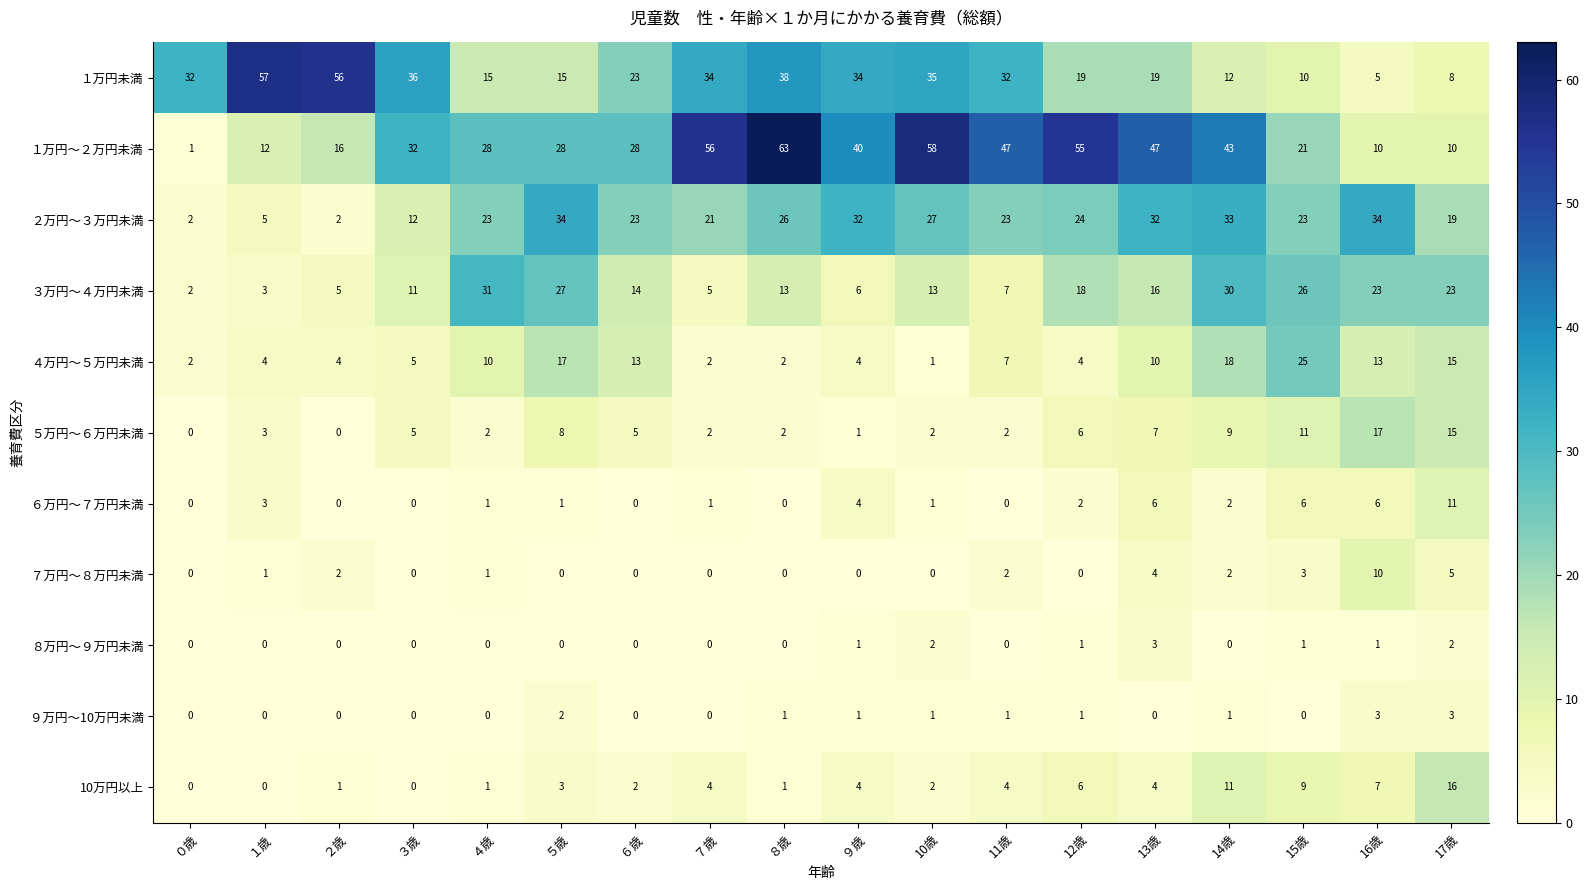

What value does the １万円～２万円未満 series have at ２歳, to the nearest 10?

20